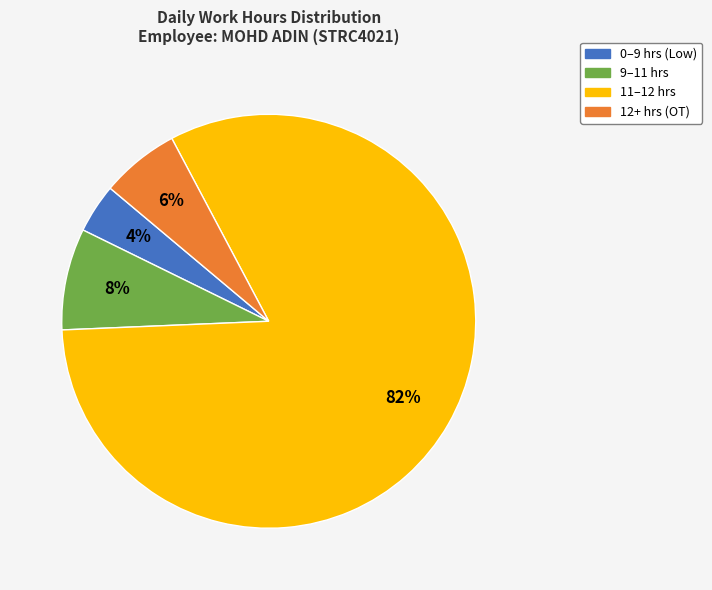

To the nearest percent, what is the average slice percentage?

25%